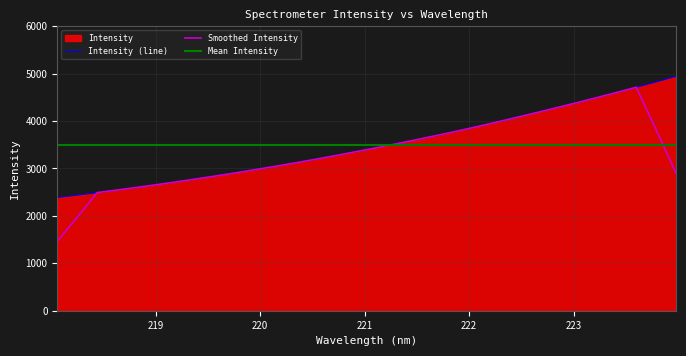

Reading left to right, extract all data points from this chart.

218.0596=2386.6	218.2508=2437.5	218.442=2489.5	218.6332=2545.5	218.8244=2599.4	219.0156=2657.1	219.2067=2718.3	219.3979=2778.9	219.589=2844.9	219.7801=2910.7	219.9712=2978.8	220.1623=3047.9	220.3533=3123.6	220.5444=3196.2	220.7354=3275.1	220.9264=3353.0	221.1174=3439.1	221.3083=3524.4	221.4993=3605.1	221.6902=3690.0	221.8812=3782.7	222.0721=3878.9	222.263=3973.3	222.4538=4074.8	222.6447=4176.7	222.8355=4280.1	223.0264=4382.8	223.2172=4488.0	223.408=4597.9	223.5987=4712.0	223.7895=4825.4	223.9802=4942.1